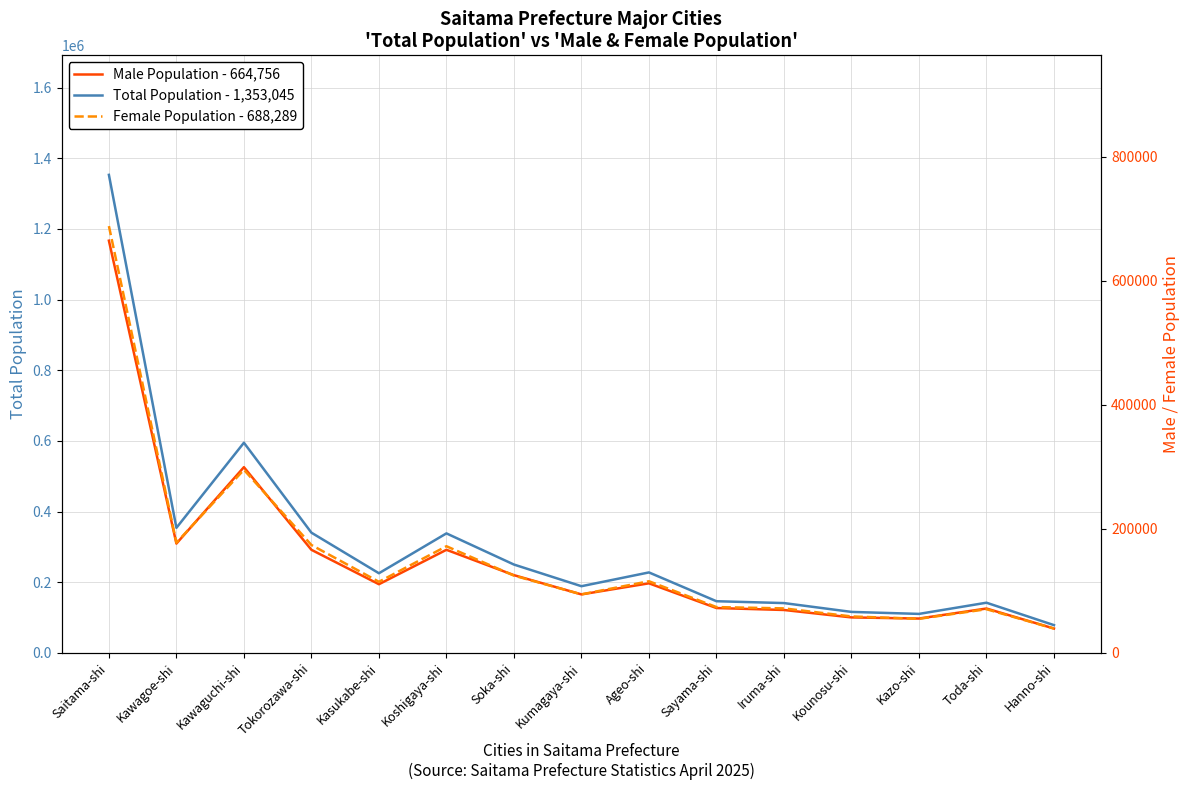

What is the spread (max minus min) of values at Koshigaya-shi?

172111